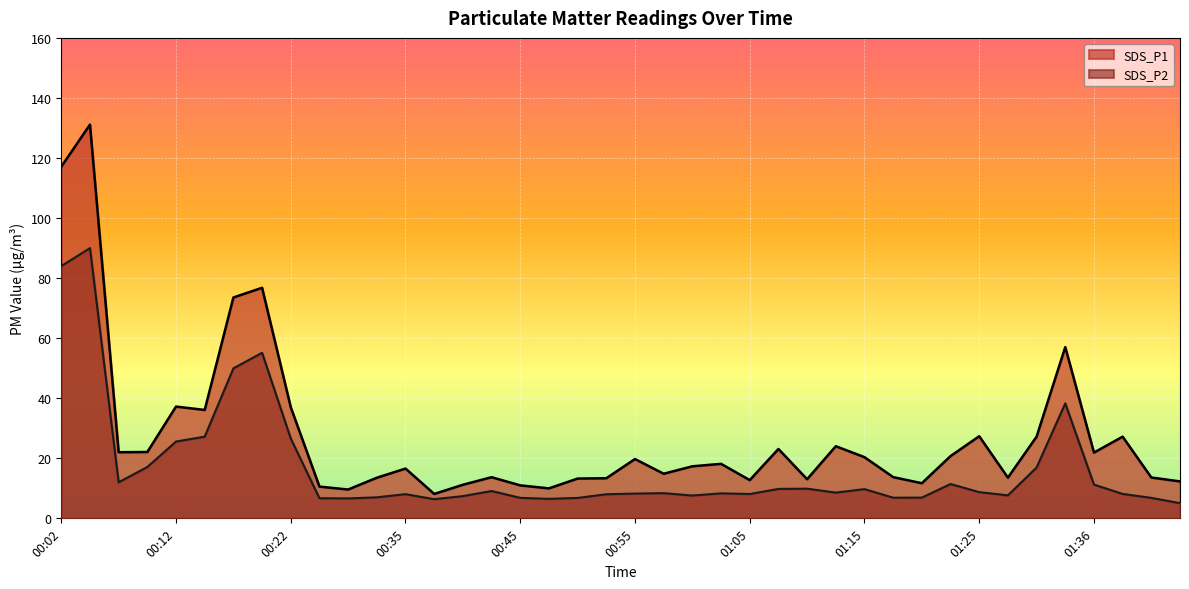

How many values in the SDS_P2 series are below 8?

14